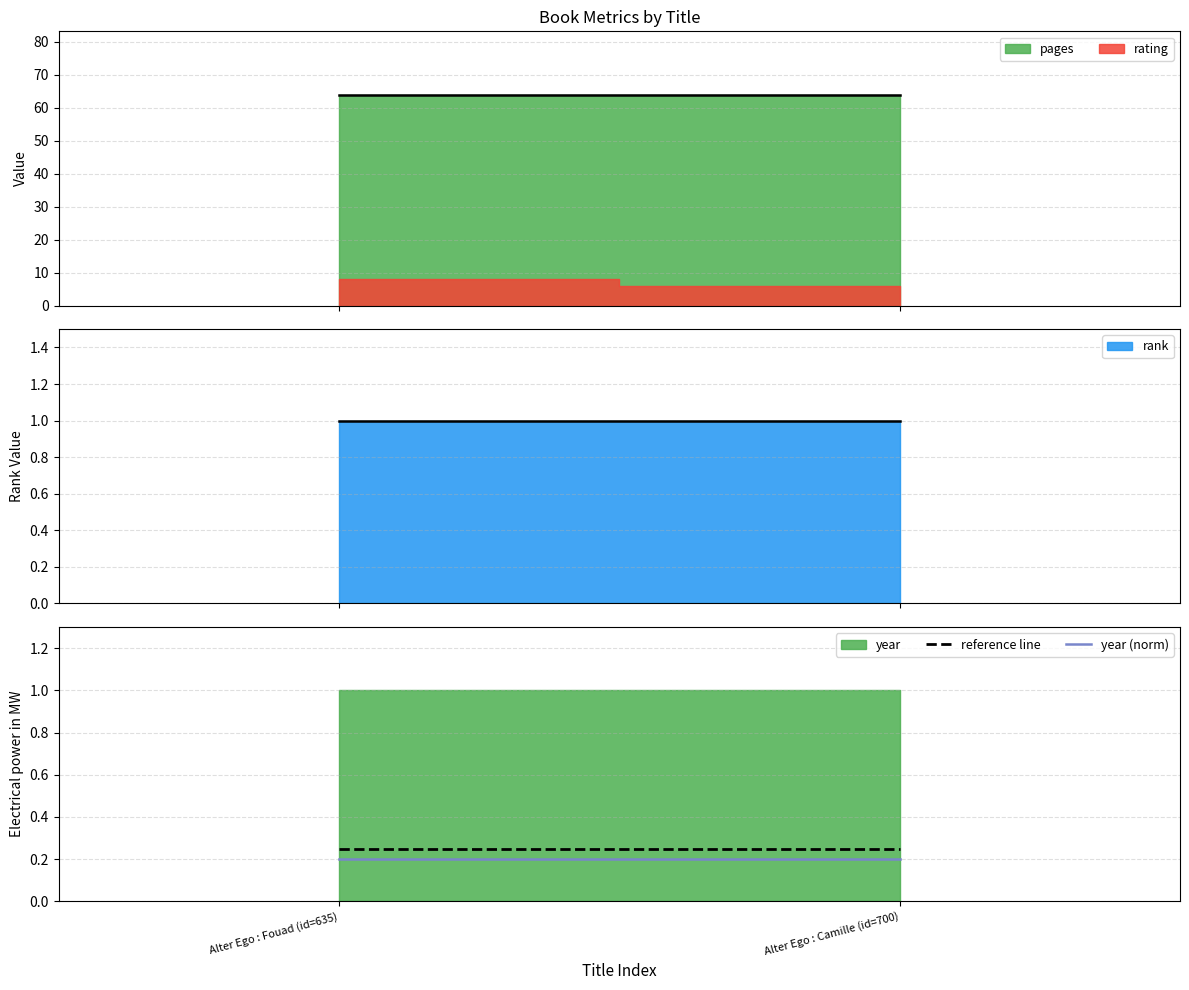

Does the chart have visible grid lines?

Yes